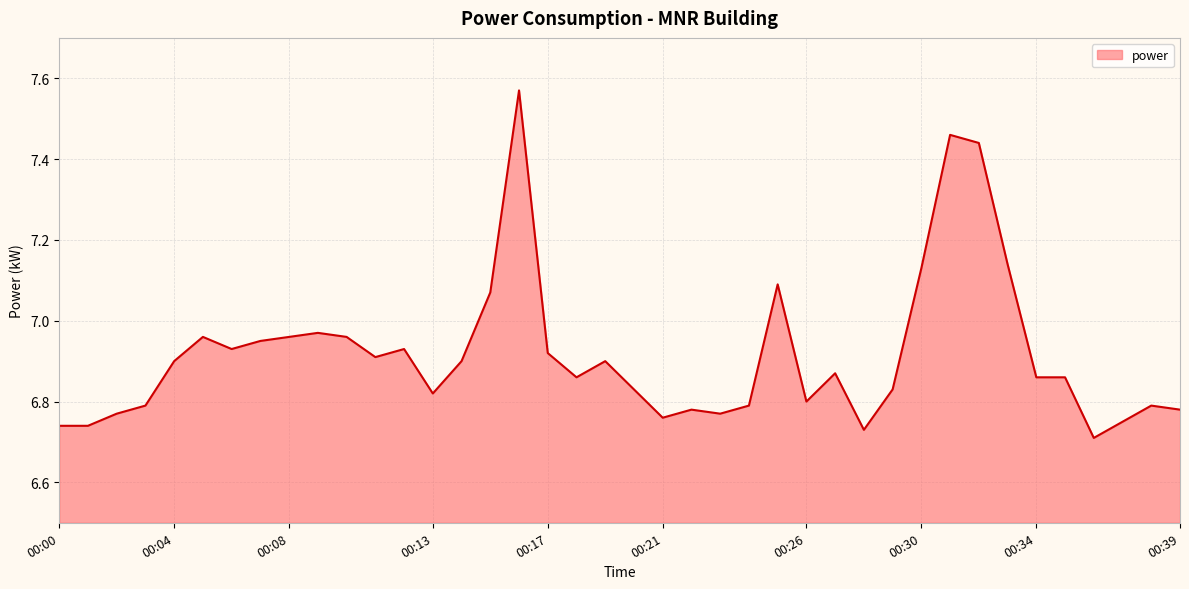

What is the difference between the maximum and minimum values?

0.9